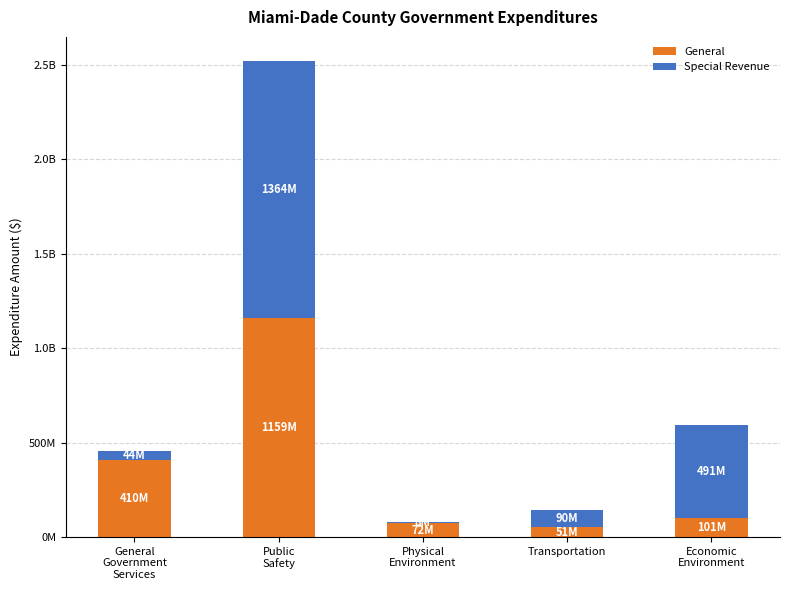

What is the total value across all series at General
Government
Services?

453571269